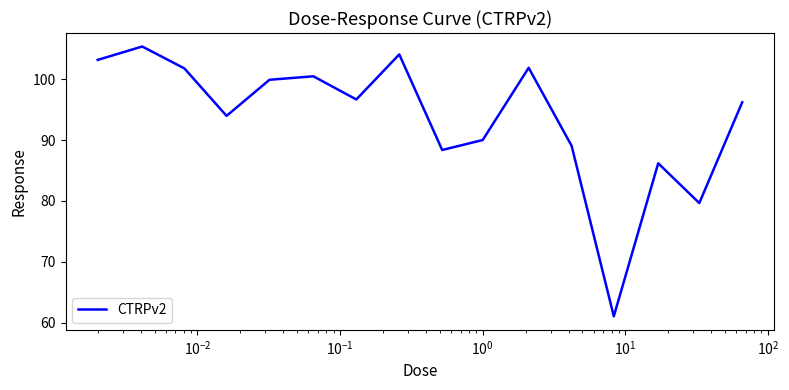

What is the difference between the maximum and minimum values?

44.4